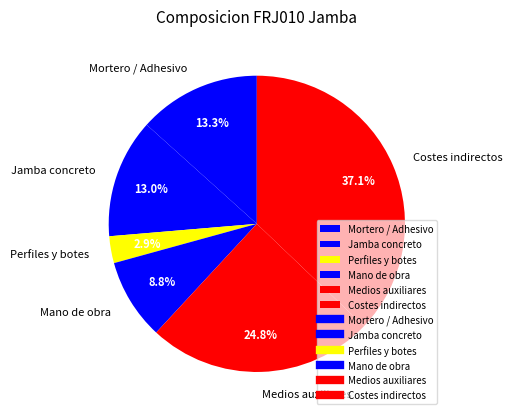

What percentage is NOT represented by Jamba concreto?

87.0%